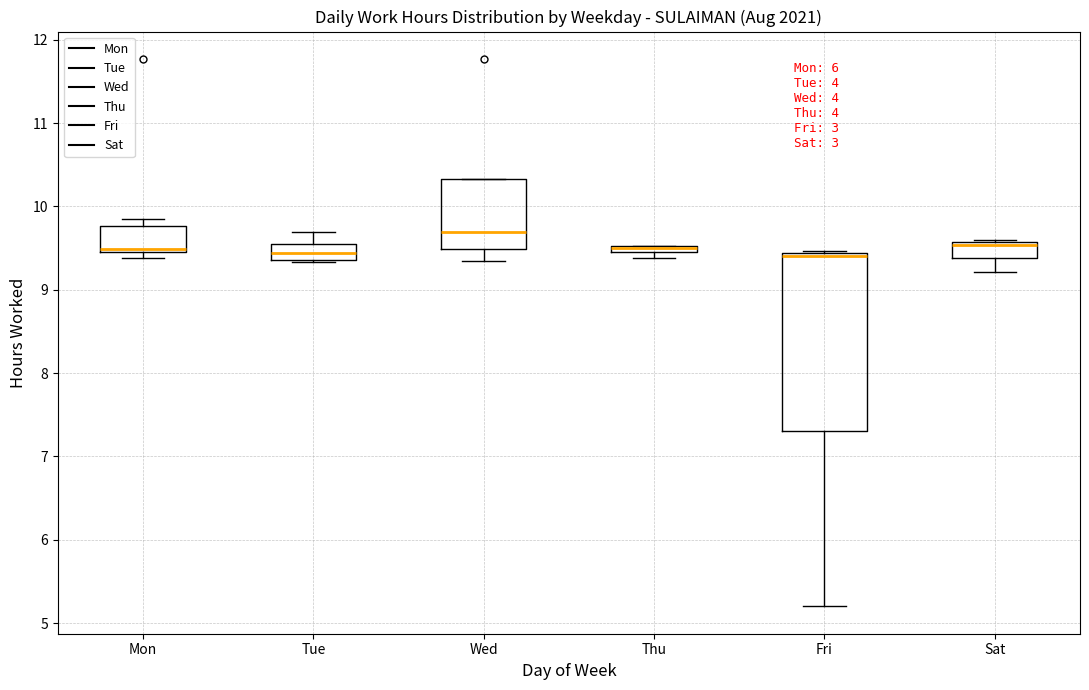

Comparing the boxes themselves (not the whiskers), which one is the tallest?

Fri